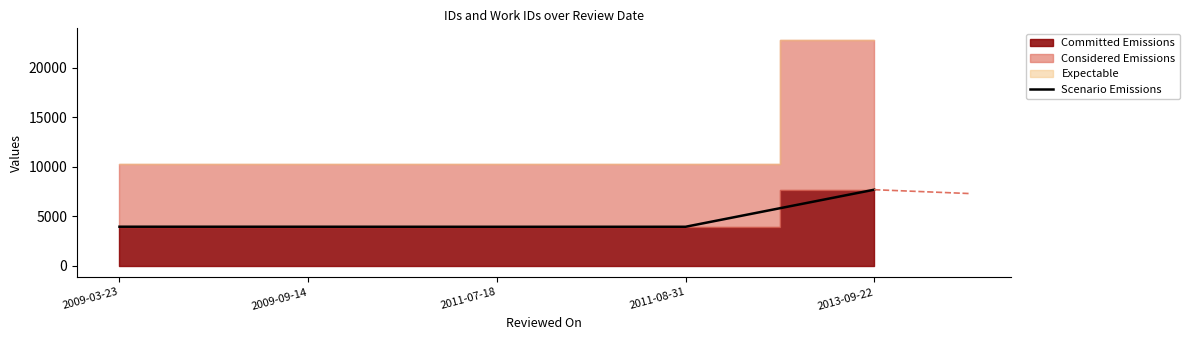

How many points are lower than both their immediate neighbors (excluding endpoints)?

1